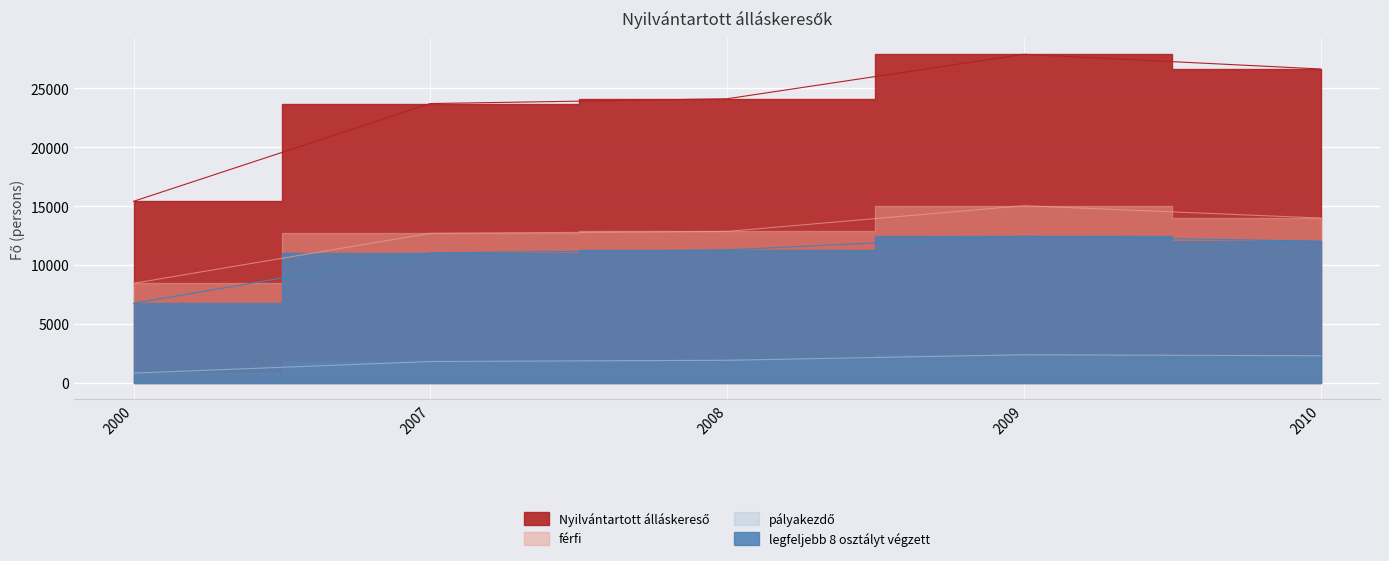

Reading left to right, list all the values displayed in this chart.

Nyilvántartott álláskereső: 2000=15409	2007=23707	2008=24113	2009=27887	2010=26639
férfi: 2000=8453	2007=12695	2008=12855	2009=15038	2010=13990
pályakezdő: 2000=832	2007=1815	2008=1921	2009=2389	2010=2304
legfeljebb 8 osztályt végzett: 2000=6756	2007=11033	2008=11294	2009=12453	2010=12027